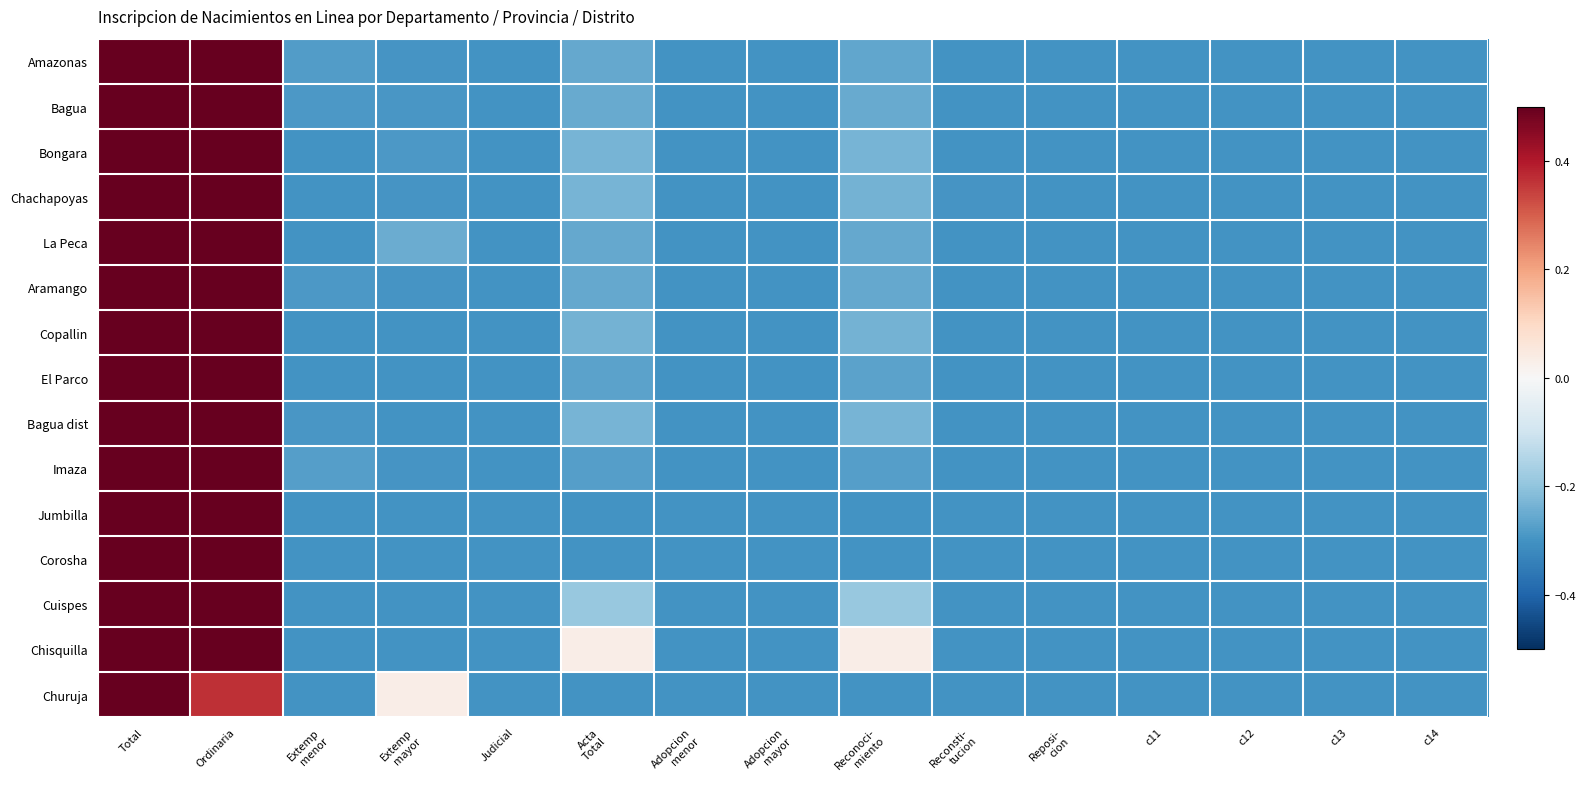

At how many categories does at least one series exceed 0?

5